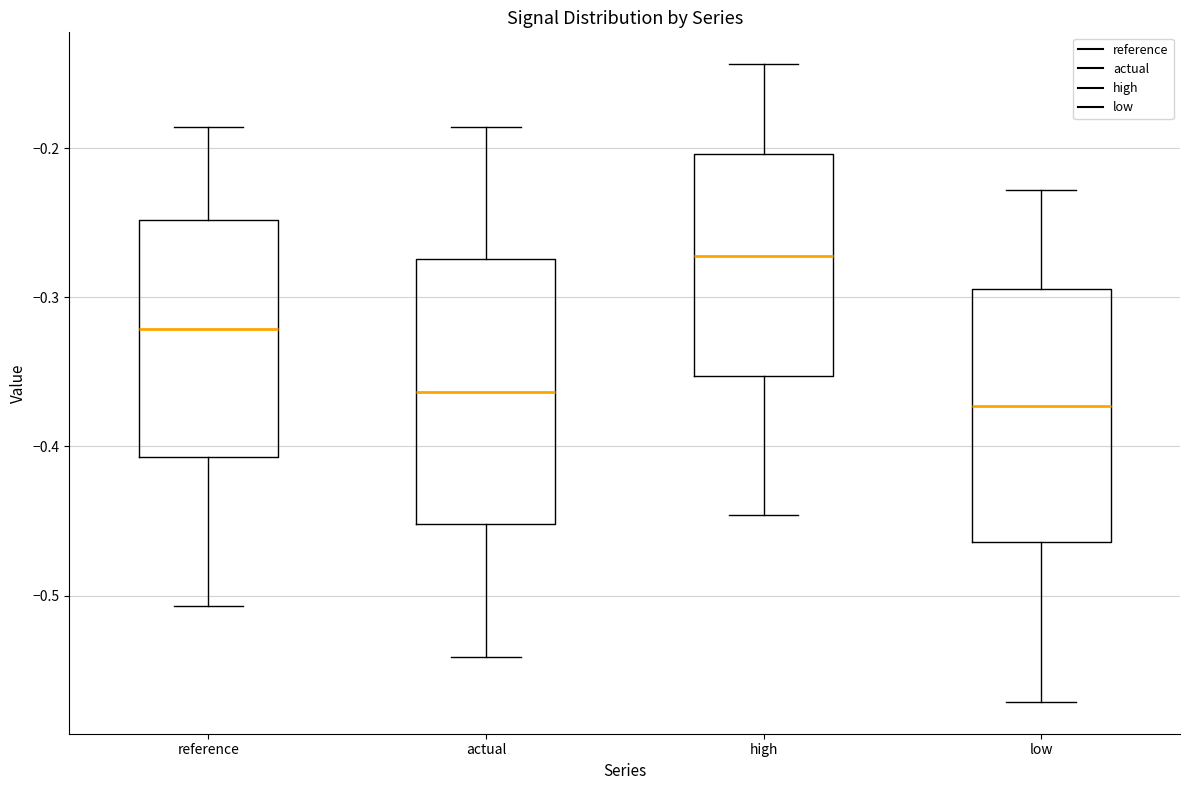

Where does the lower whisker of the box for low end on the y-axis? The values are not printed on the chart, so give them approximately, as read against the axis.

-0.57